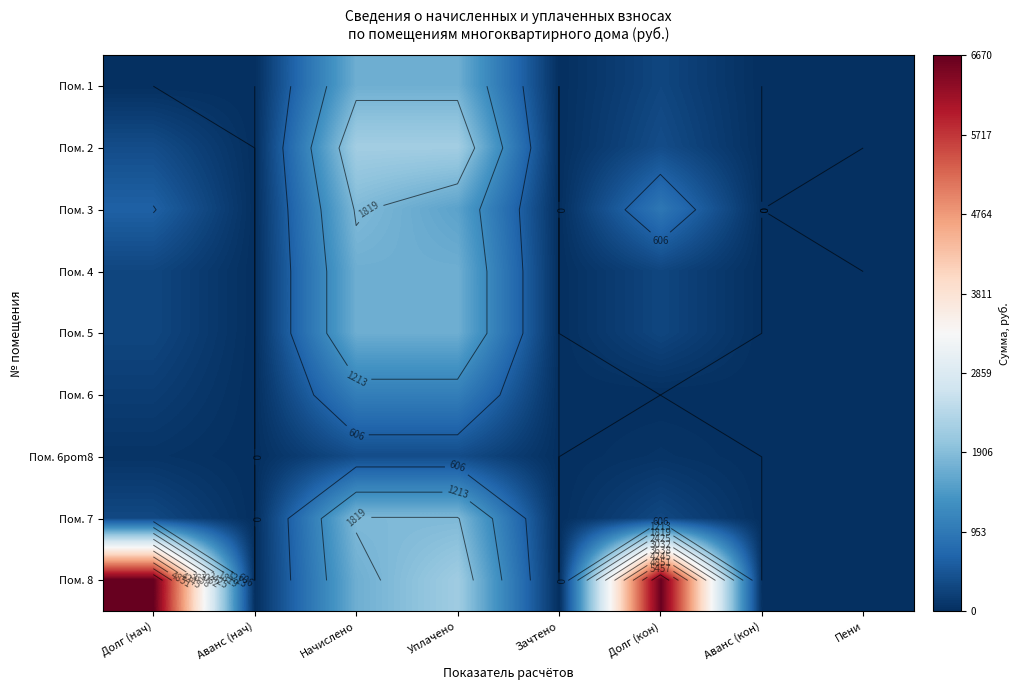

List the labels in order of Пом. 8 value, smallest first.

Аванс (нач), Зачтено, Аванс (кон), Пени, Начислено, Уплачено, Долг (кон), Долг (нач)